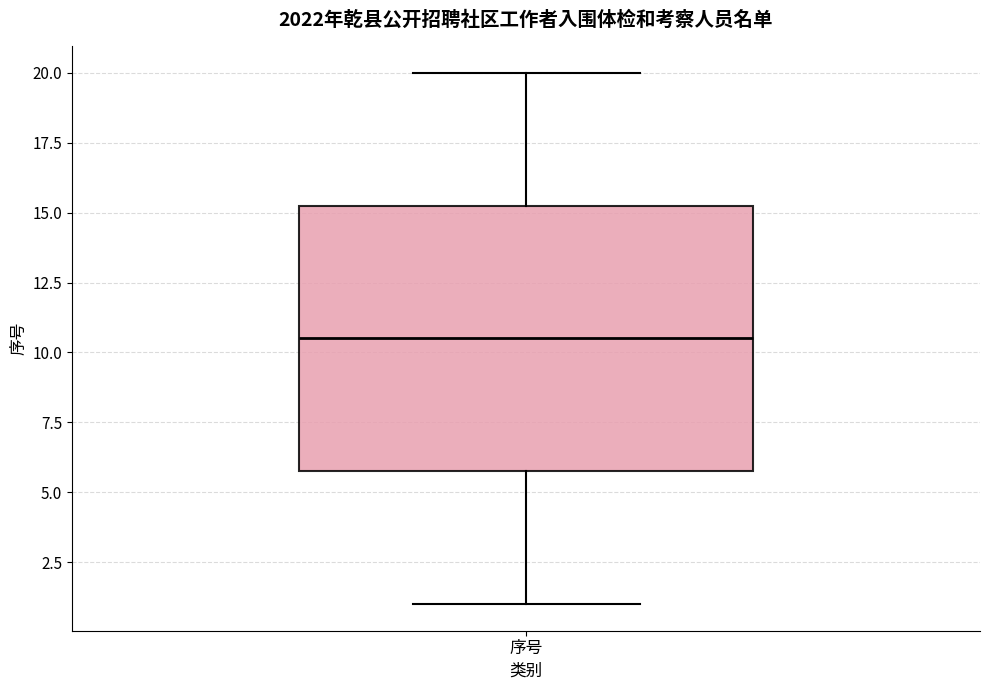

Transcribe this box plot: give where the median line is, the range the box spans, and where the two whiskers end, as read against the y-axis. The values are not printed on the chart, so give them approximately, as read against the axis.

median 10.5, box 6.0 to 15.5, whiskers 1.0 to 20.0